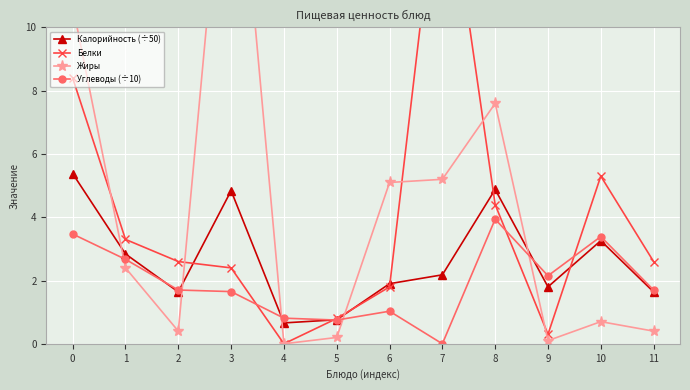

How many lines are shown in the chart?

4